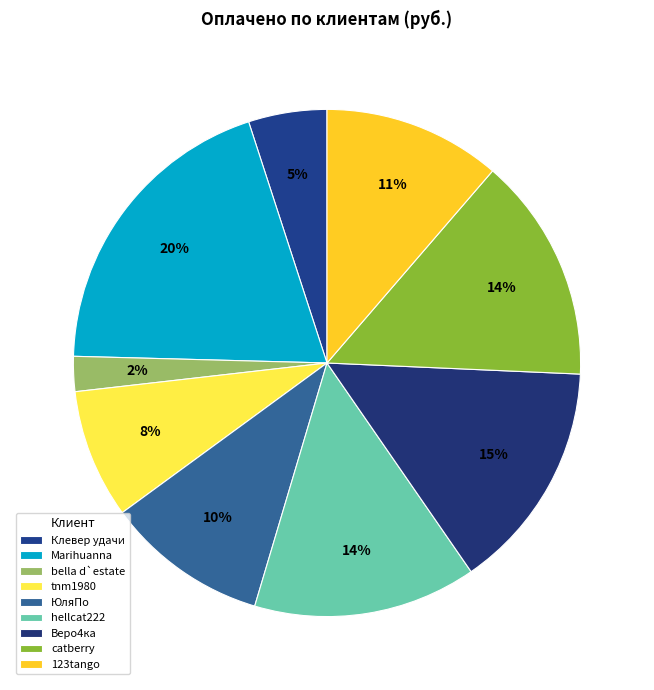

True or false: Marihuanna accounts for 20% of the total.

True